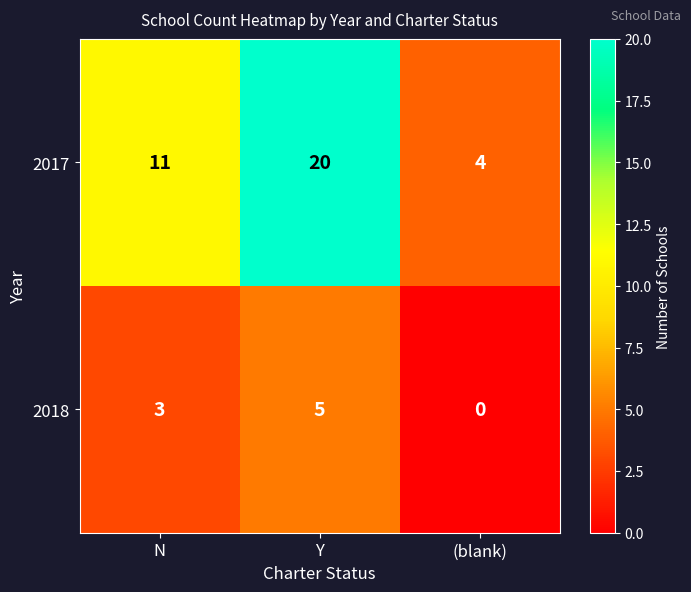

True or false: 2017 has a value of 11 at N.

True